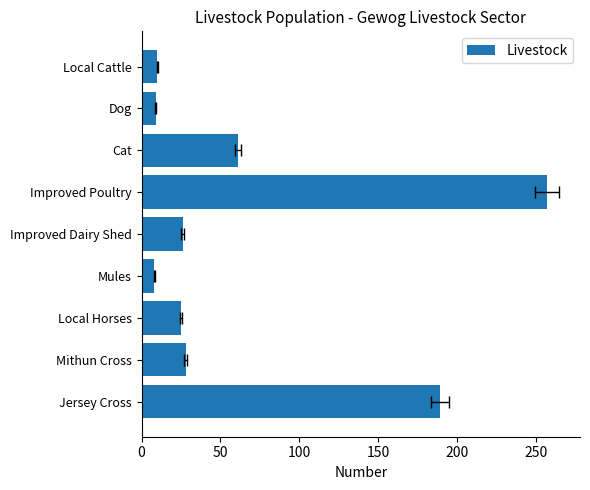

Are the bars horizontal?

Yes